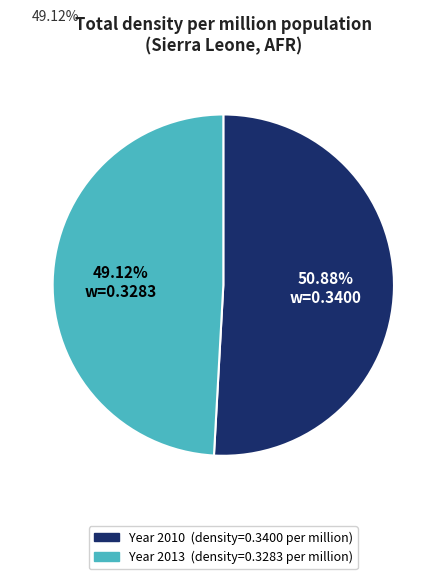

Is there any slice that represents more than half of the pie?

Yes